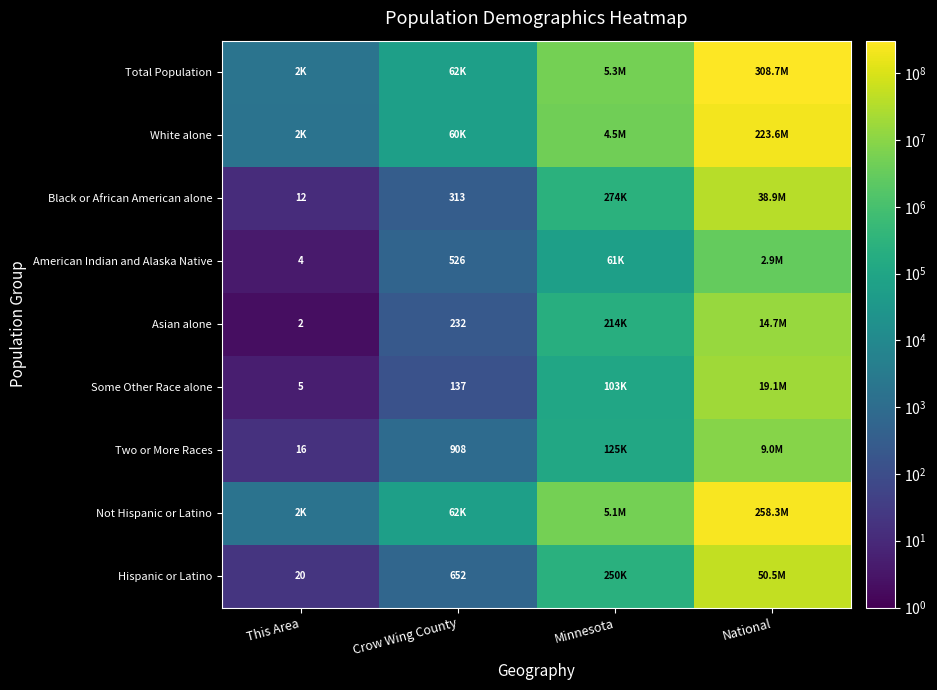

The Black or African American alone series shows 6 at This Area. True or false?

False